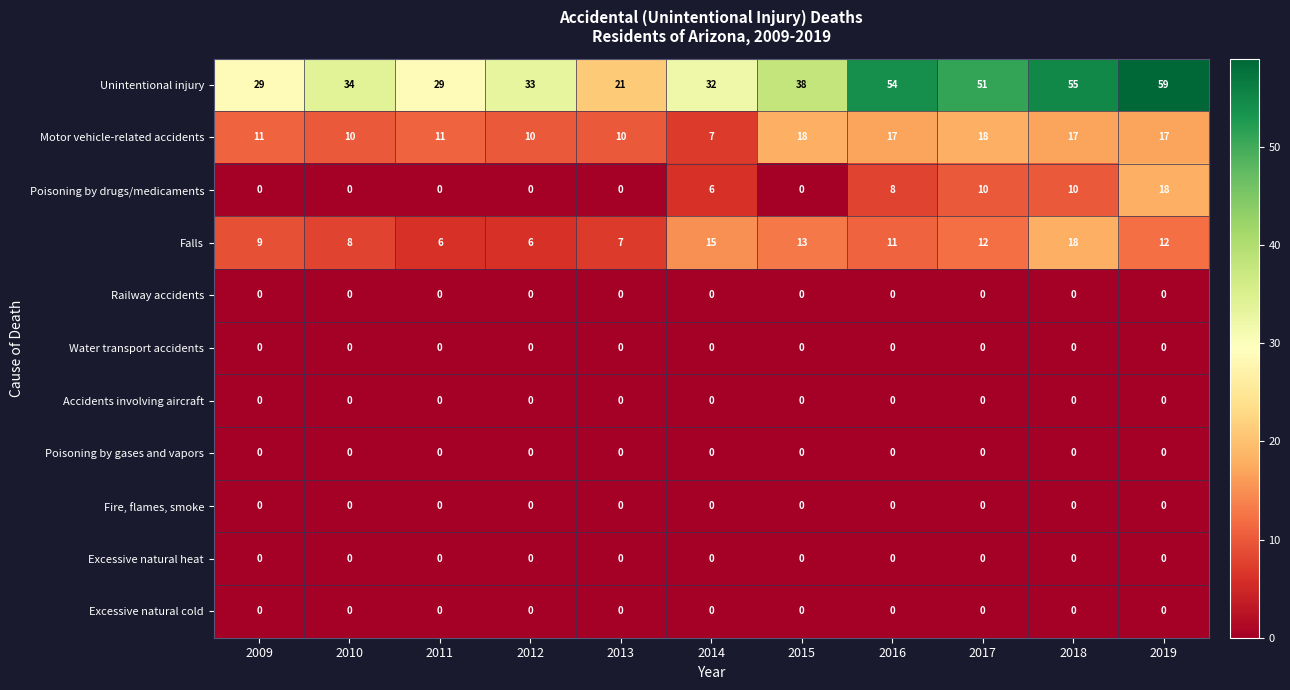

Which series has the largest total across all categories?

Unintentional injury